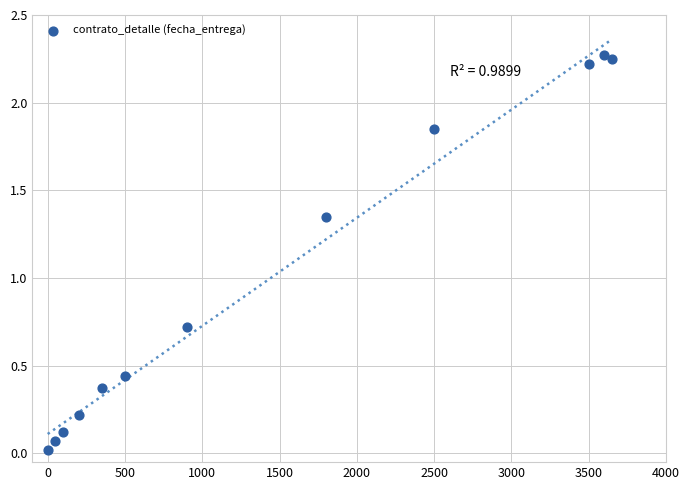

What is the average X value?

1429.2